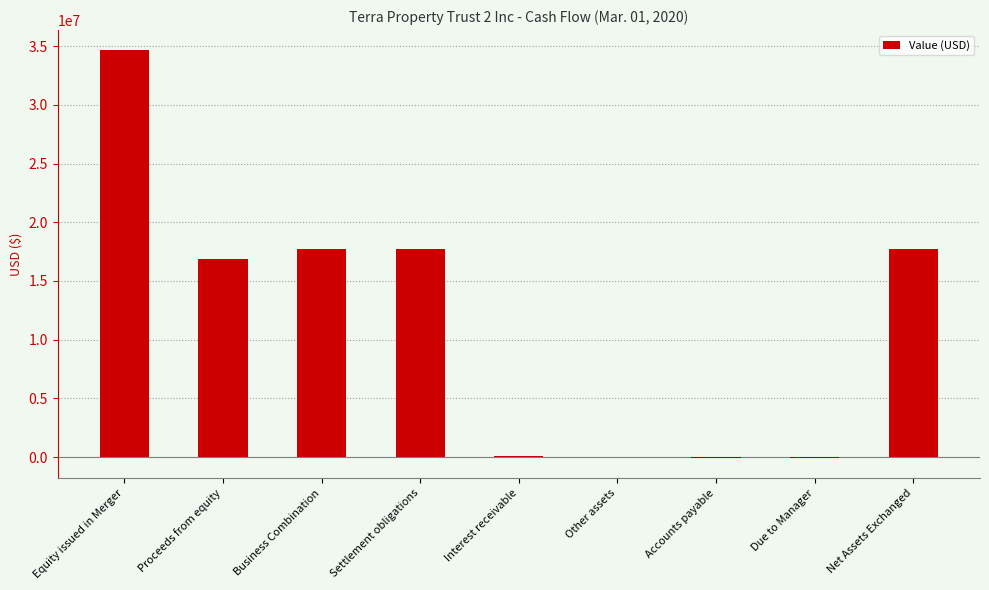

Does the chart contain stacked bars?

No